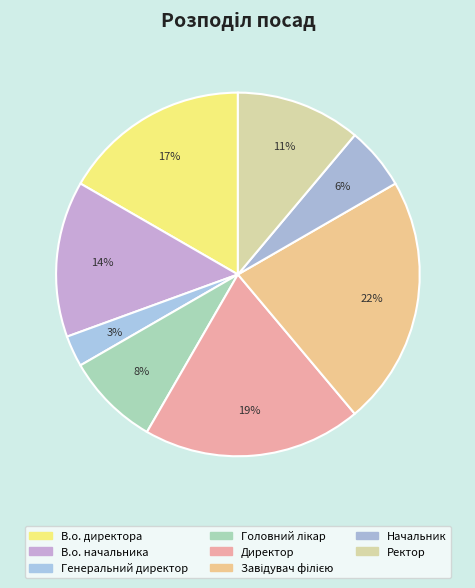

Count the number of slices in the pie.

8